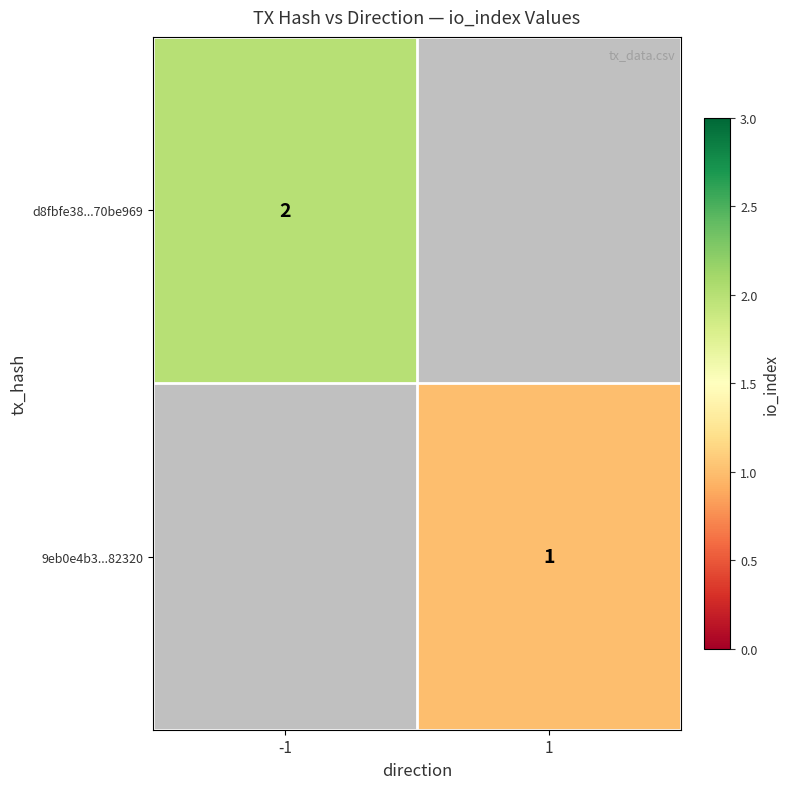

Which category has the lowest value across all series?

1